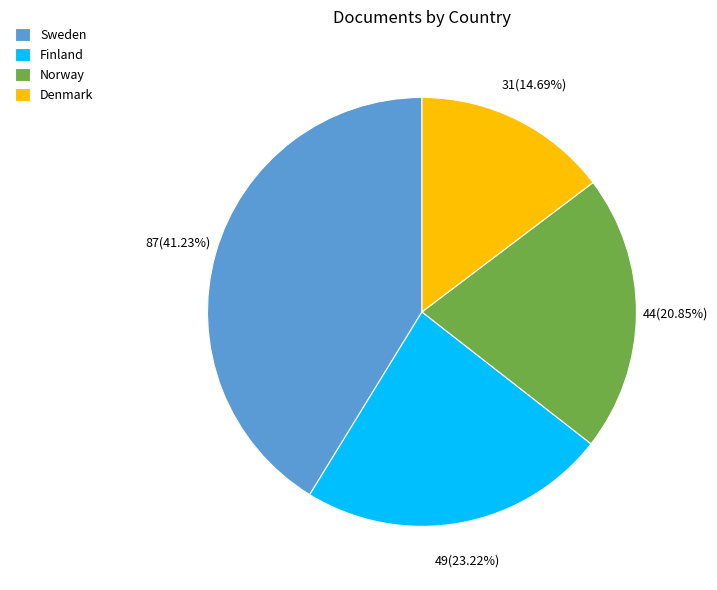

Which category has the biggest portion of the pie?

Sweden